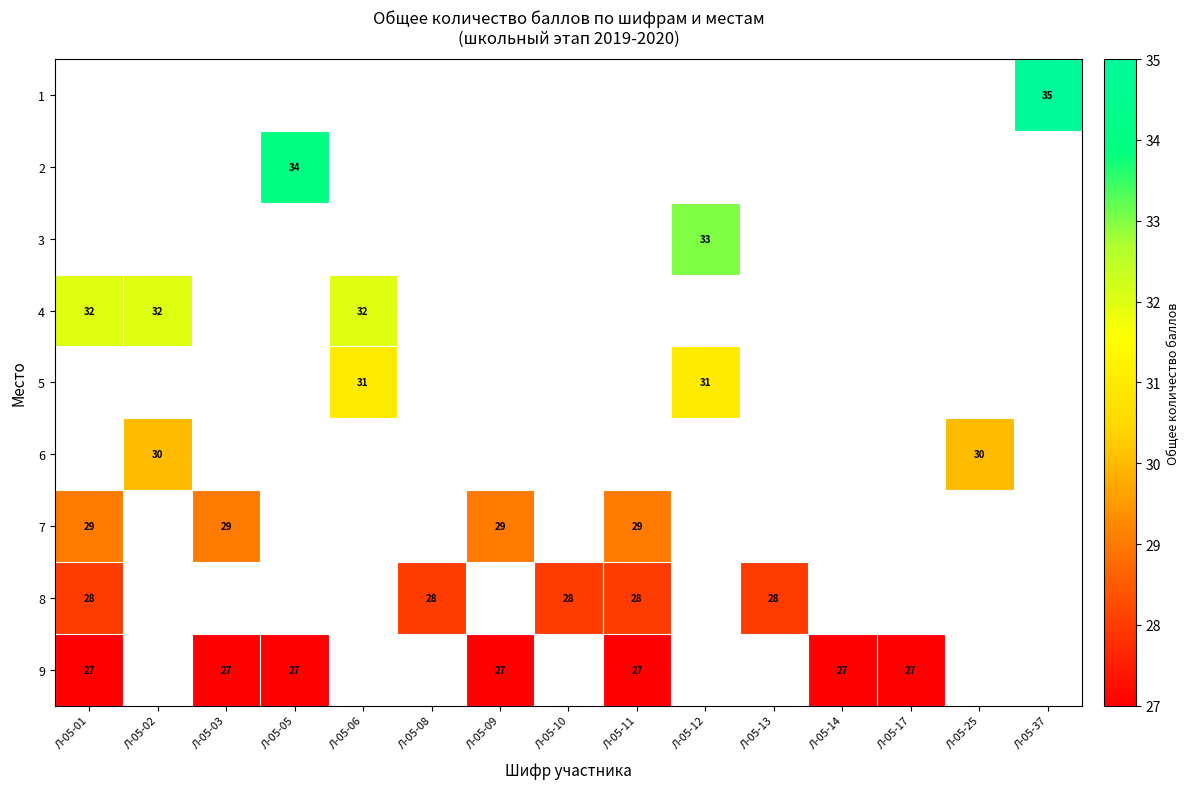

Which category has the highest value in the 9 series?

Л-05-01